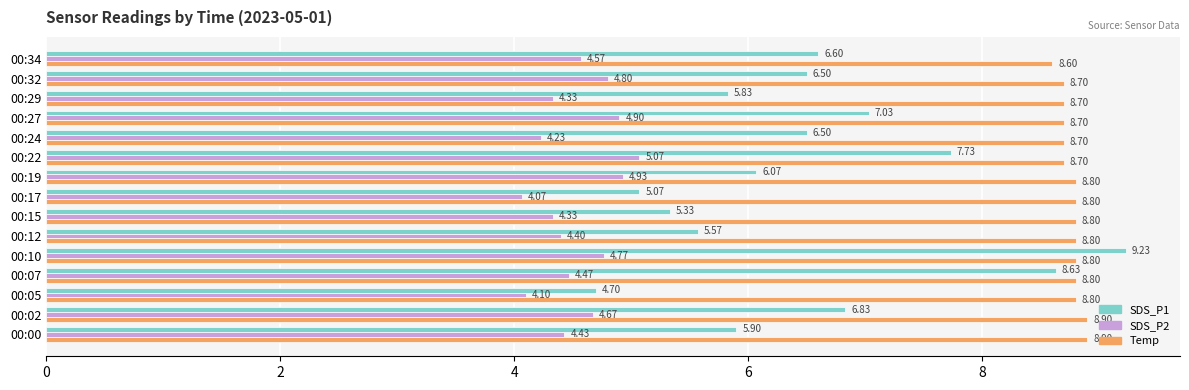

Which series has the largest range (max minus min)?

SDS_P1